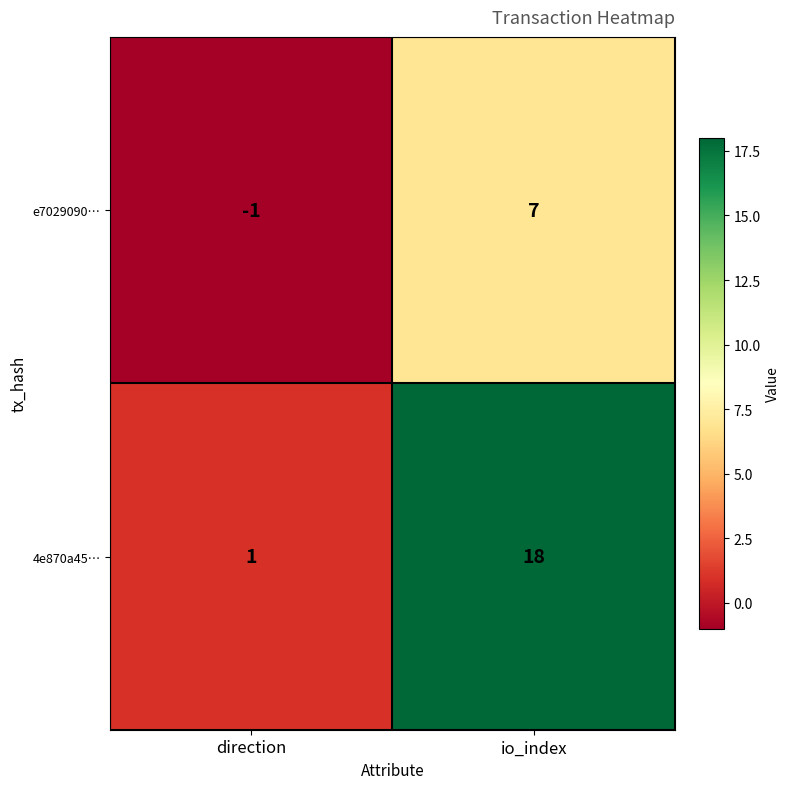

At which label is e7029090… closest to 3?

direction